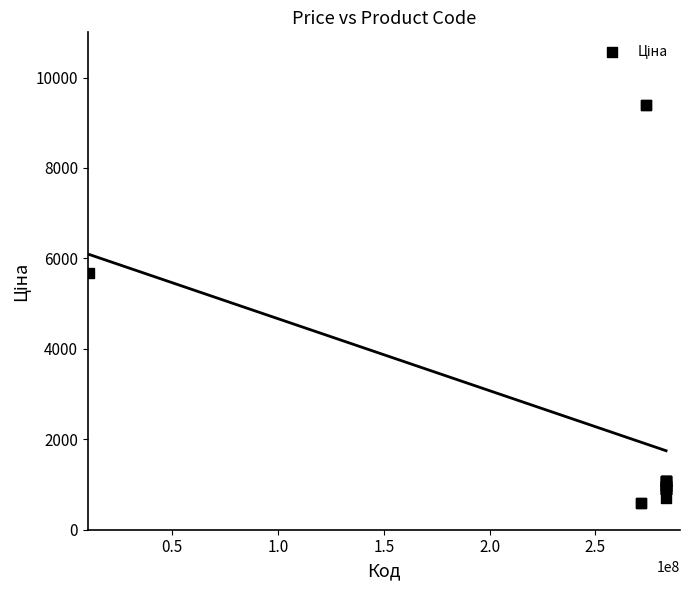

What Y value in the scatter plot is closest to 4986?

5673.8